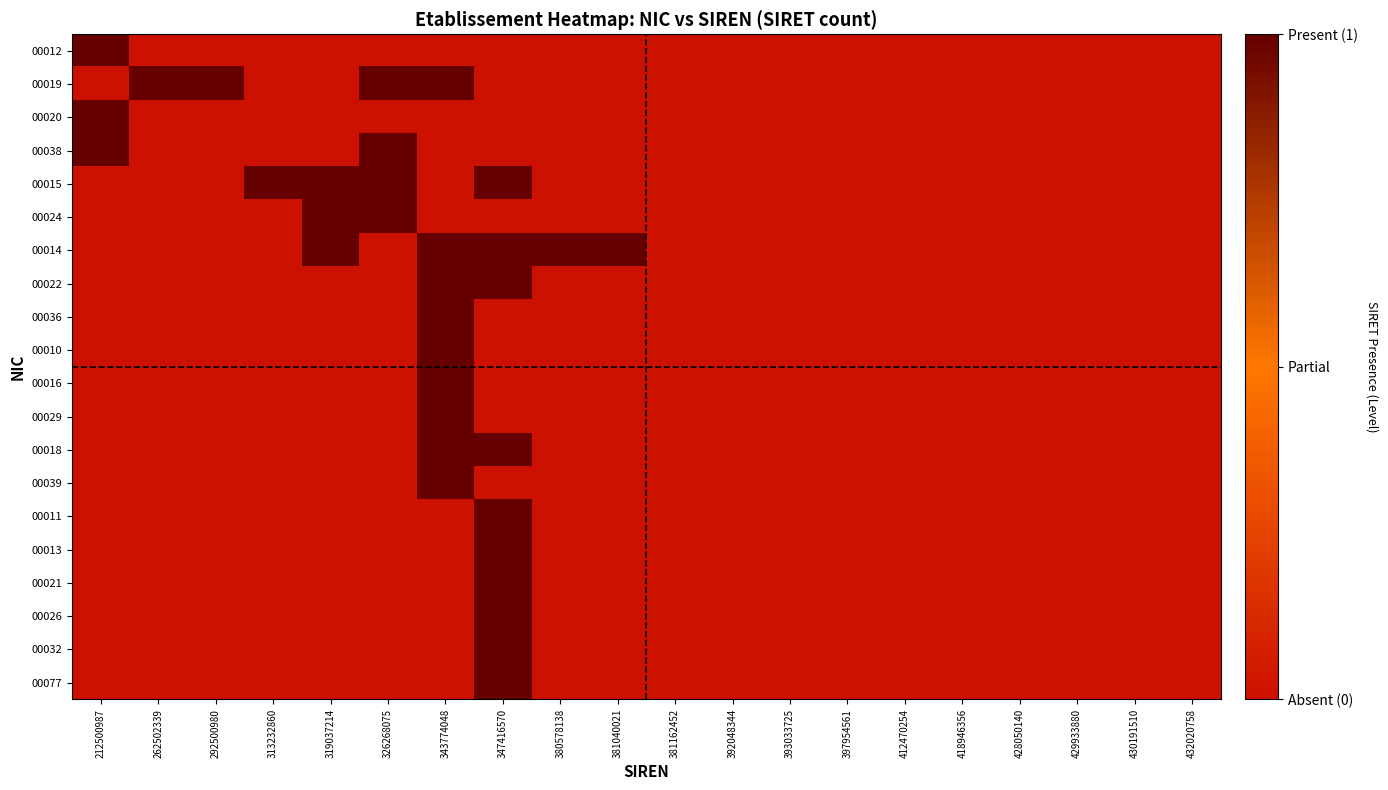

At which category is the sum across all series the highest?

347416570